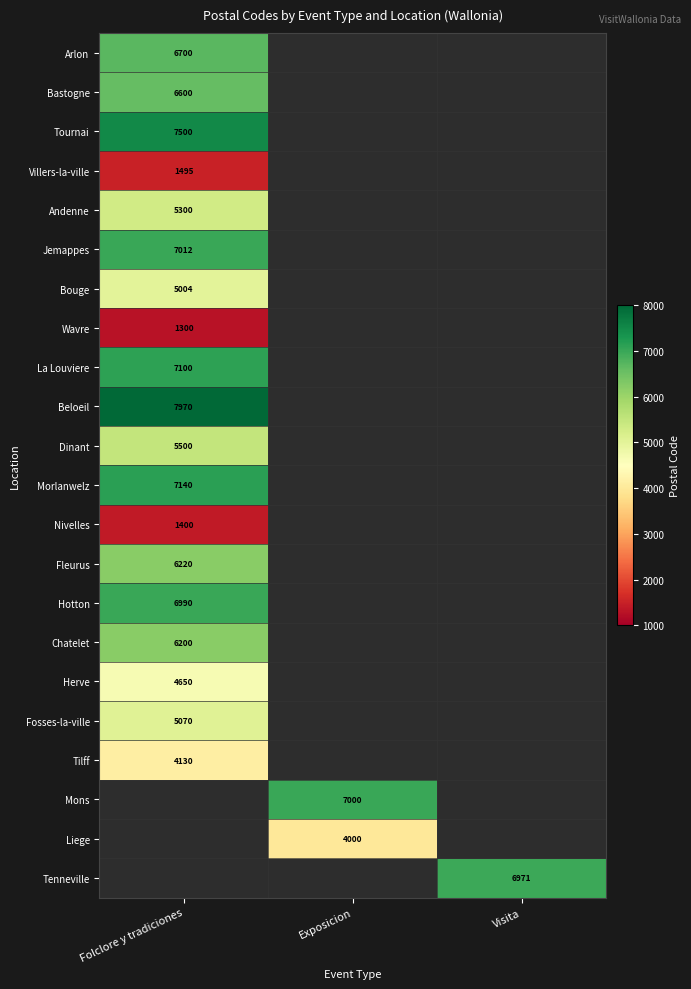

True or false: Bouge has a value of 2972 at Folclore y tradiciones.

False